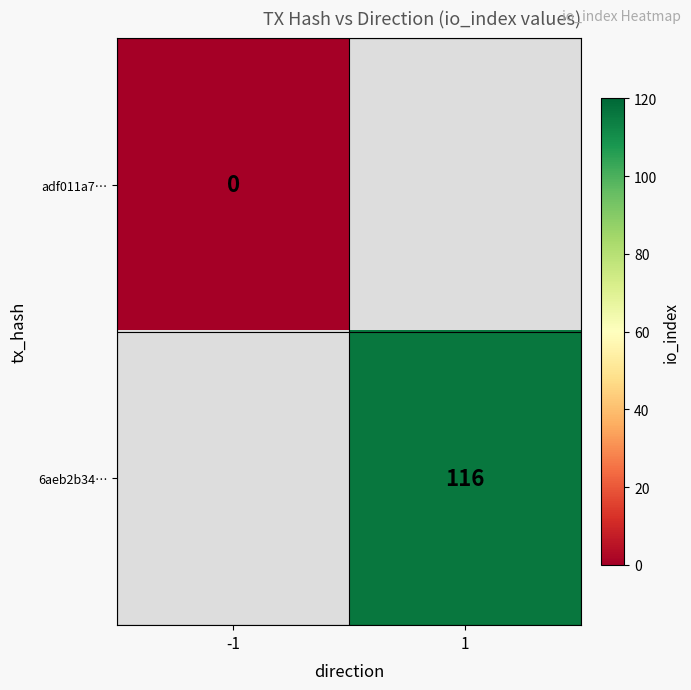

What is the maximum value shown in the chart?

116.0